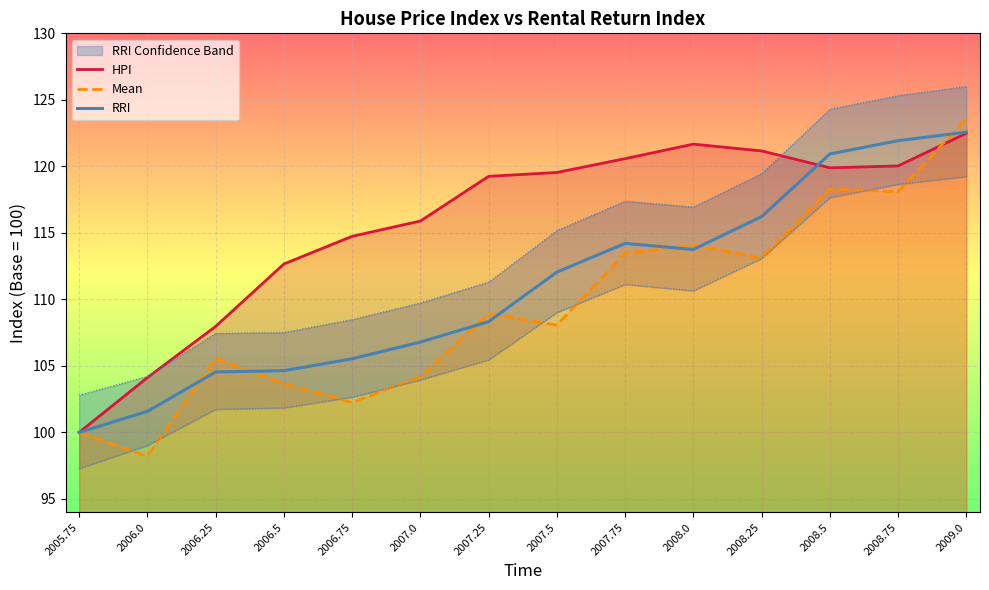

True or false: HPI and Mean cross at least once.

True